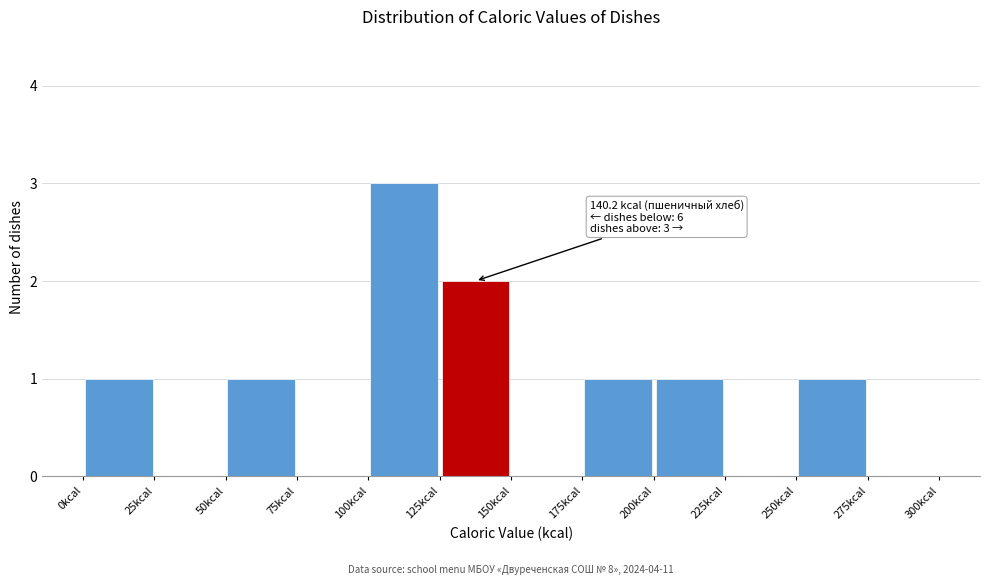

Over which range of the x-axis is the bar tallest?

100 to 125